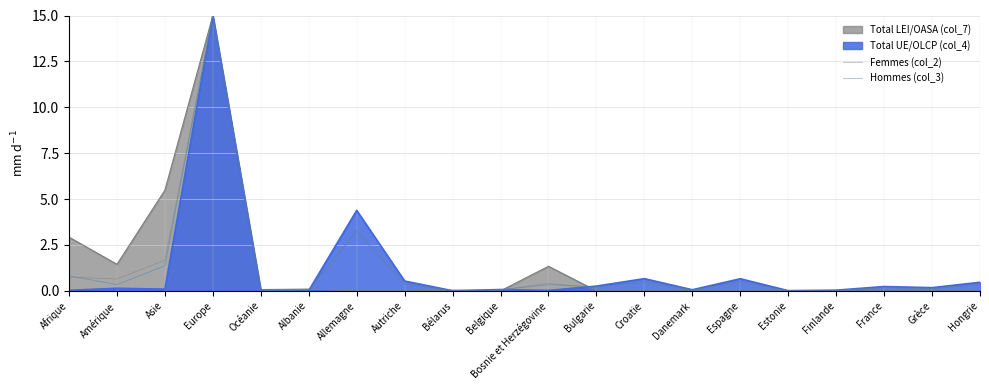

Which series has the widest spread of values?

Hommes (col_3)